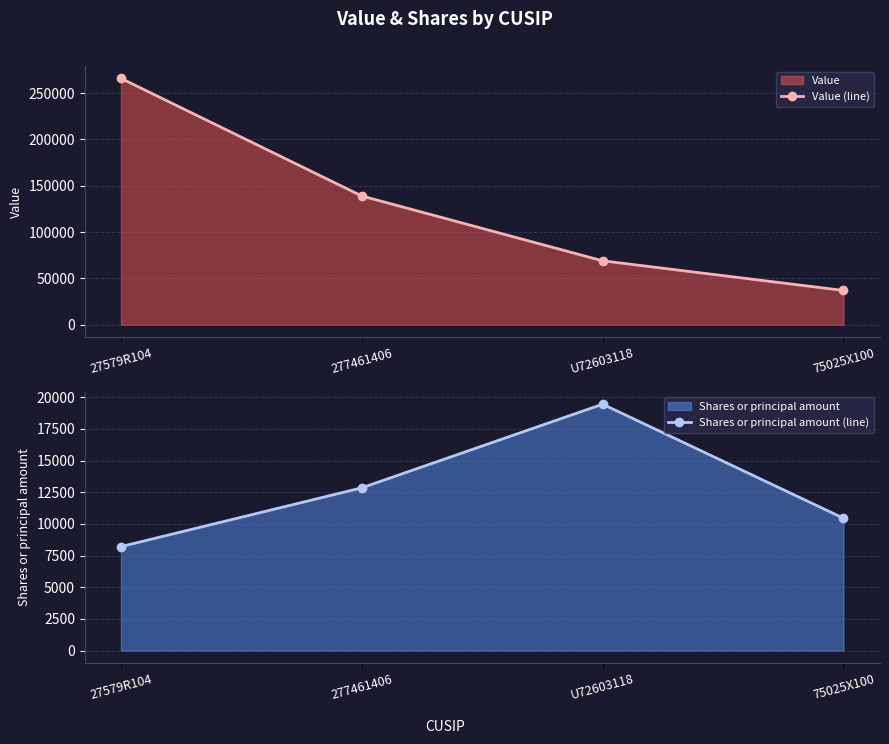

Rank the series by their average value, from highest to lowest.

Value (line), Shares or principal amount (line)